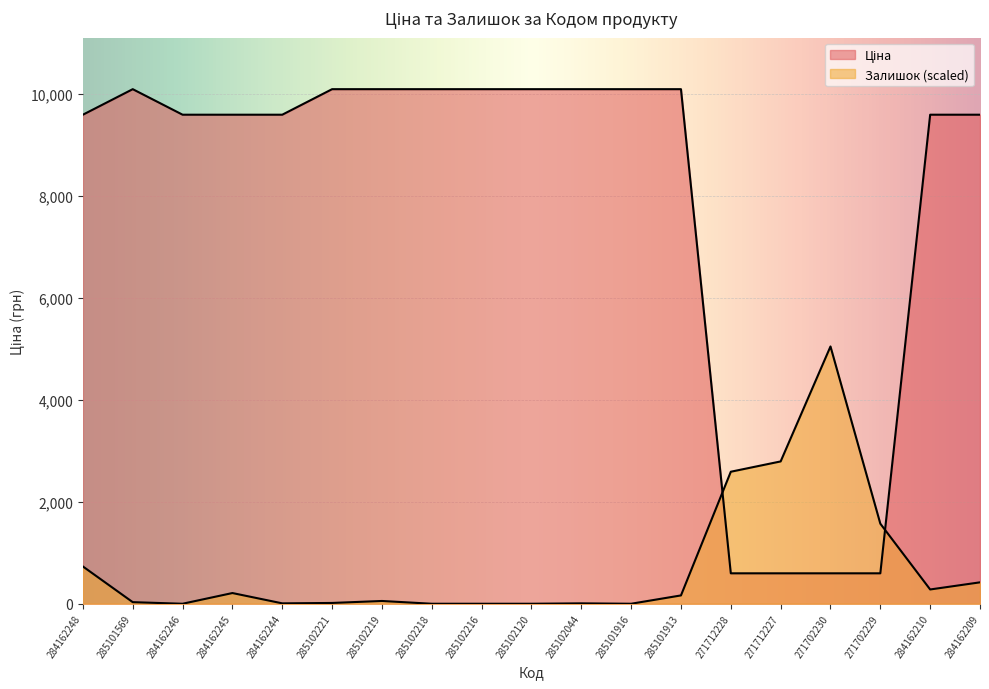

What is the label of the 8th point from the right?

285101916